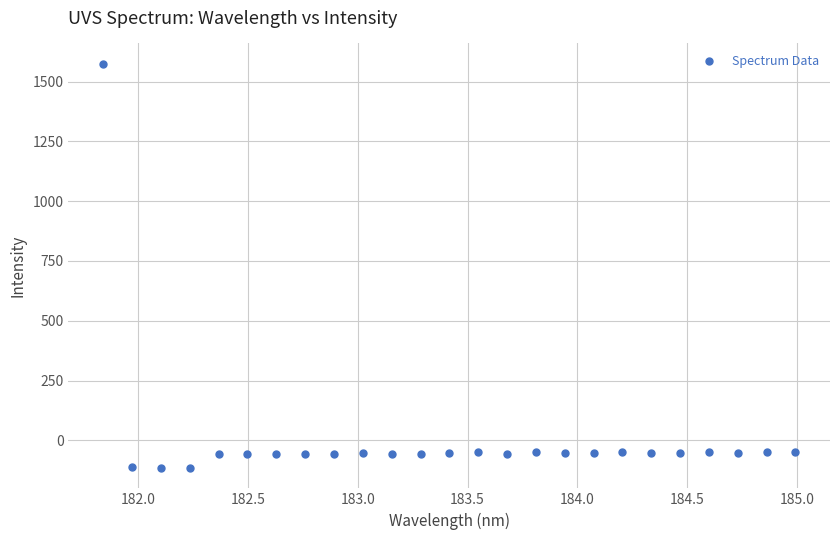

What is the range of X values (max minus min)?

3.1